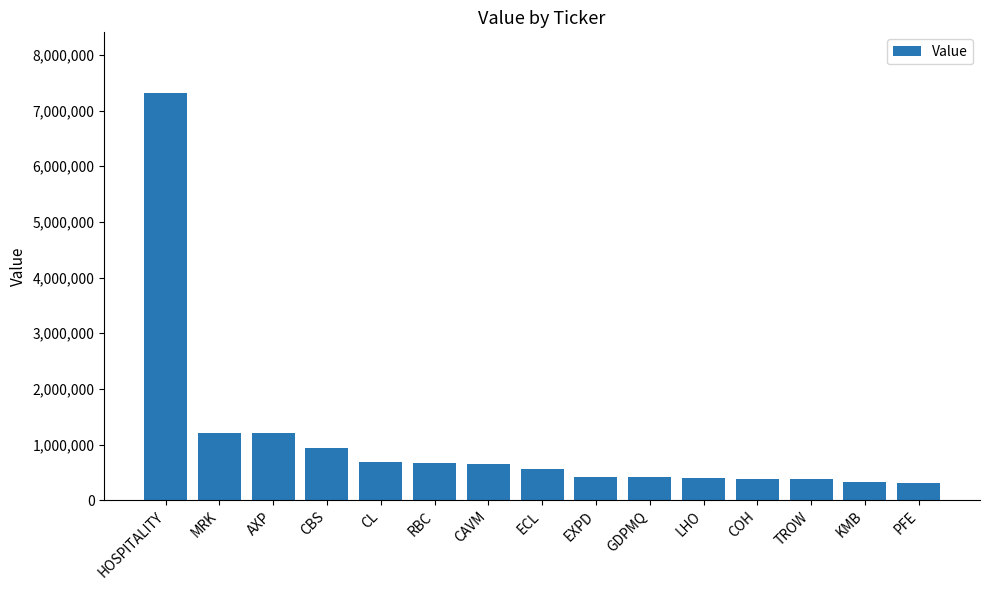

Approximately how many times larger is the value at PFE compared to LHO?

0.8